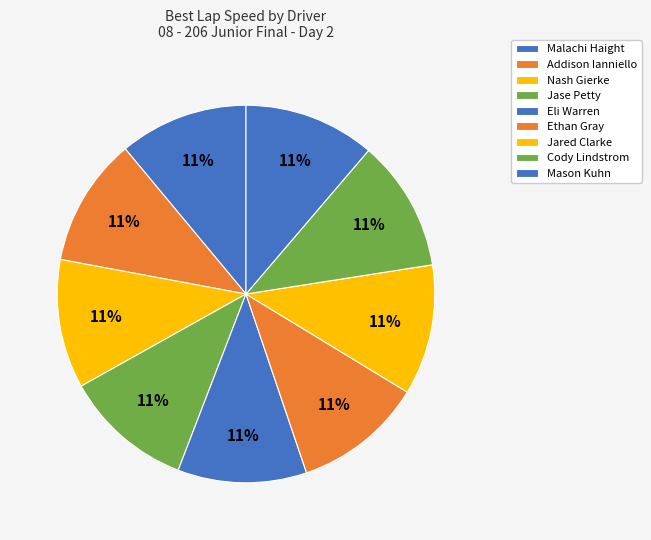

How many slices are in this pie chart?

9